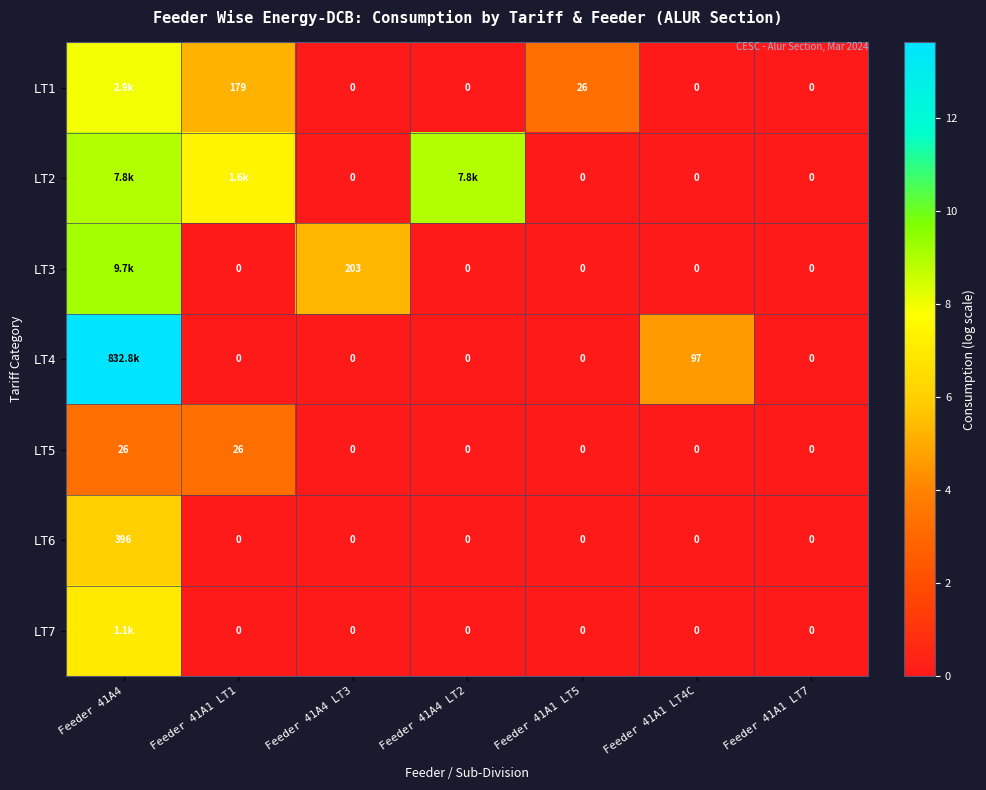

How many data points in LT5 are above 0?

2